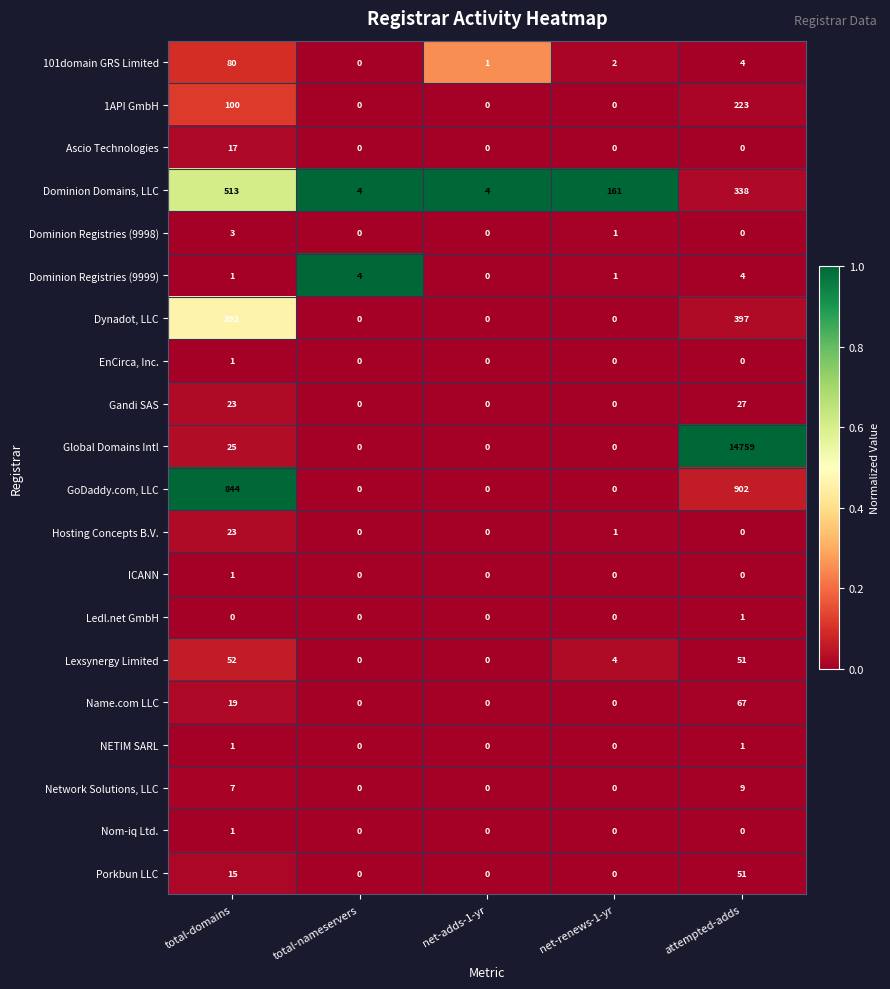

Which series has the widest spread of values?

Global Domains Intl